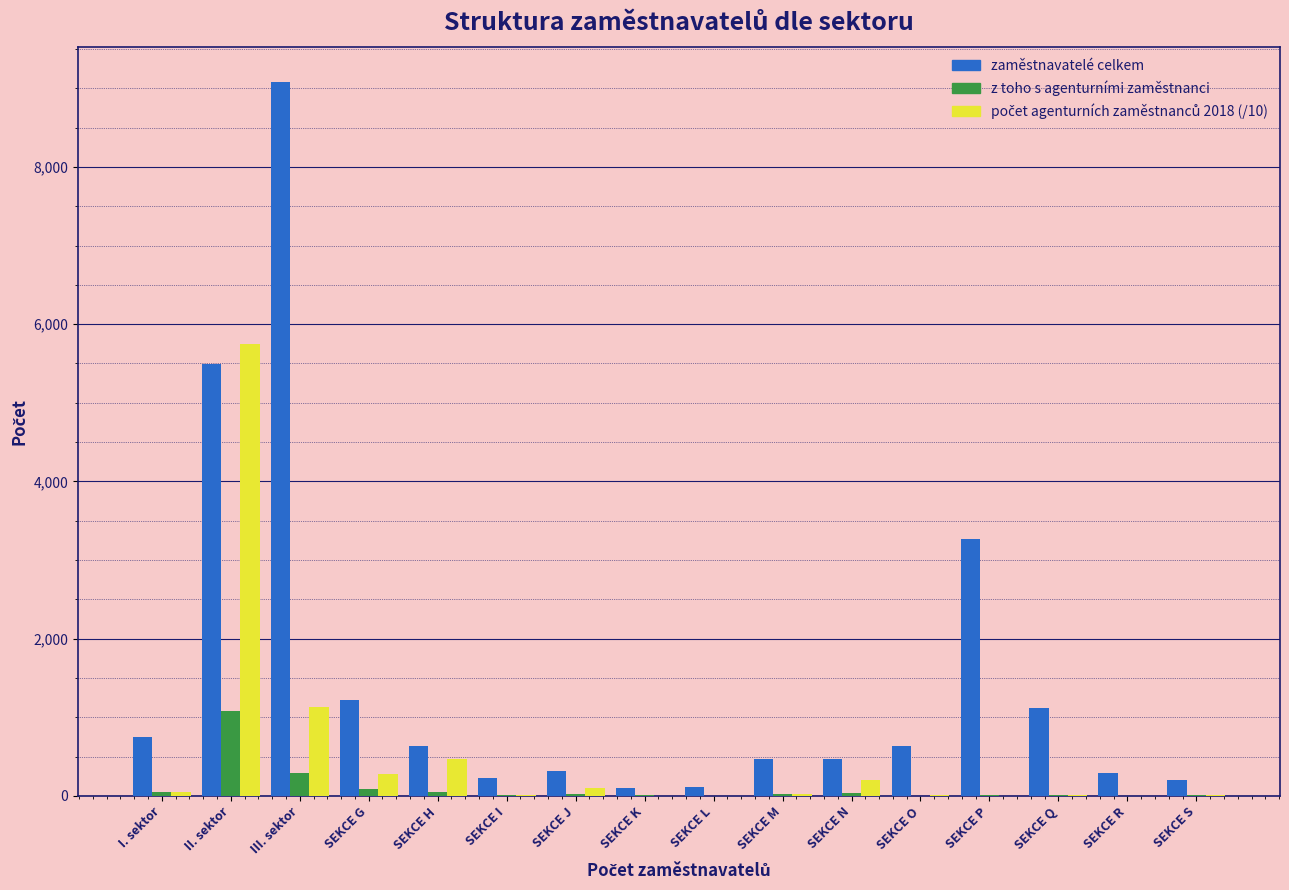

What is the greatest value displayed?

9076.0